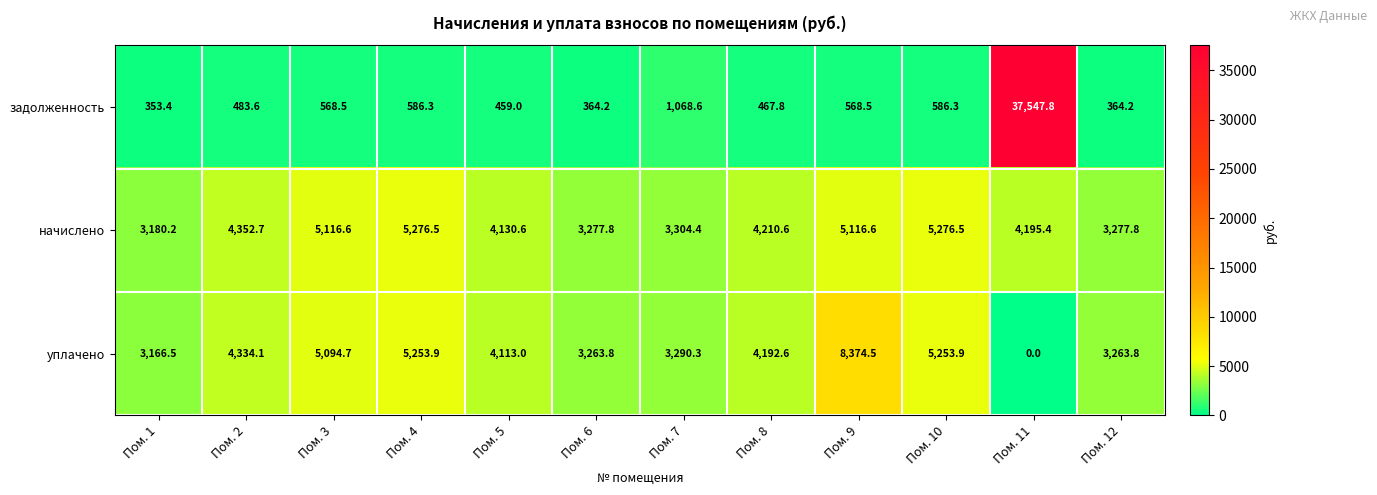

Rank the series by their average value, from lowest to highest.

задолженность, уплачено, начислено